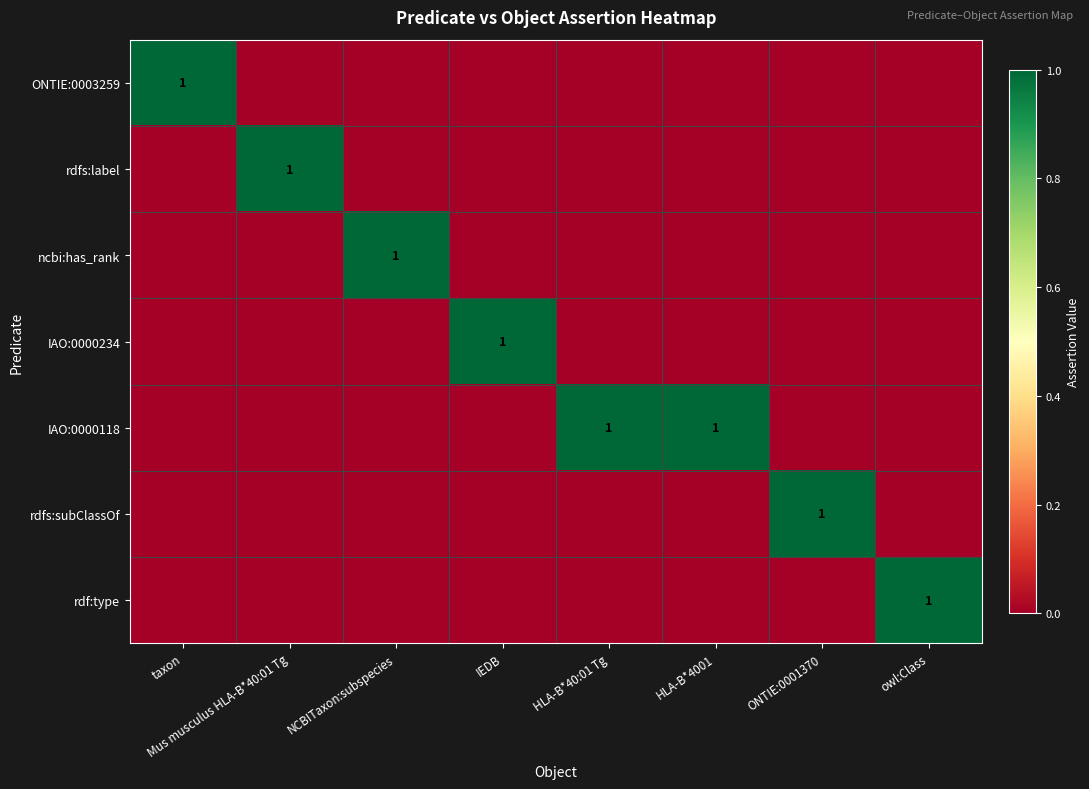

How many series are shown in this chart?

7